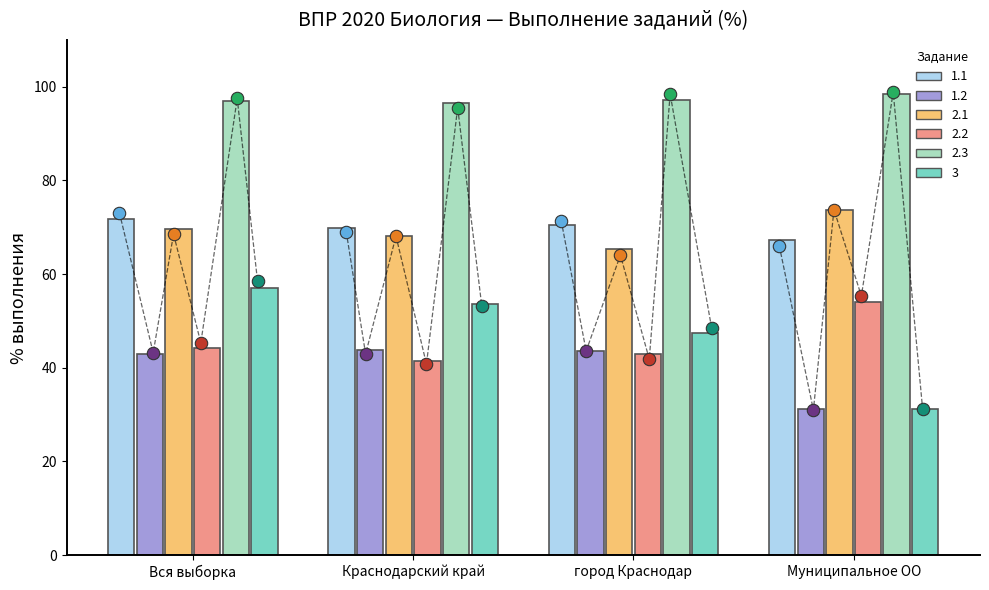

Which series has the largest total across all categories?

2.3